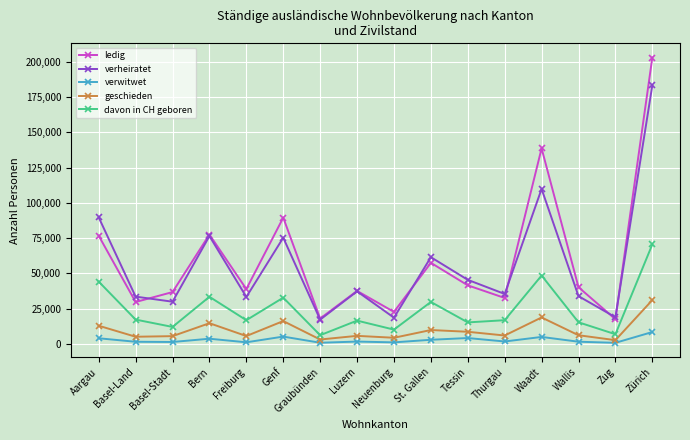

What is the sum of all verheiratet values?

898523